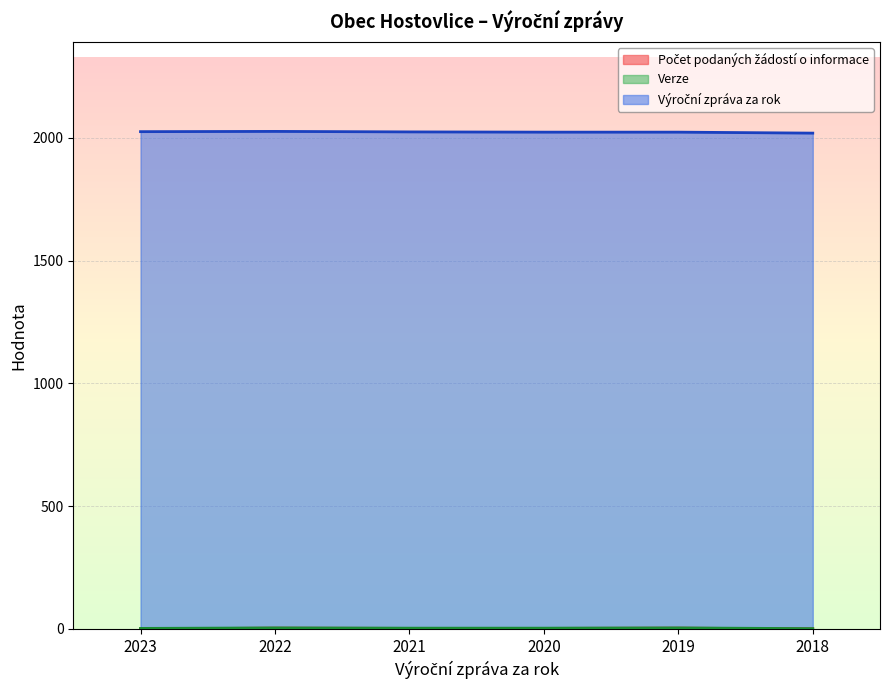

How many lines are shown in the chart?

3